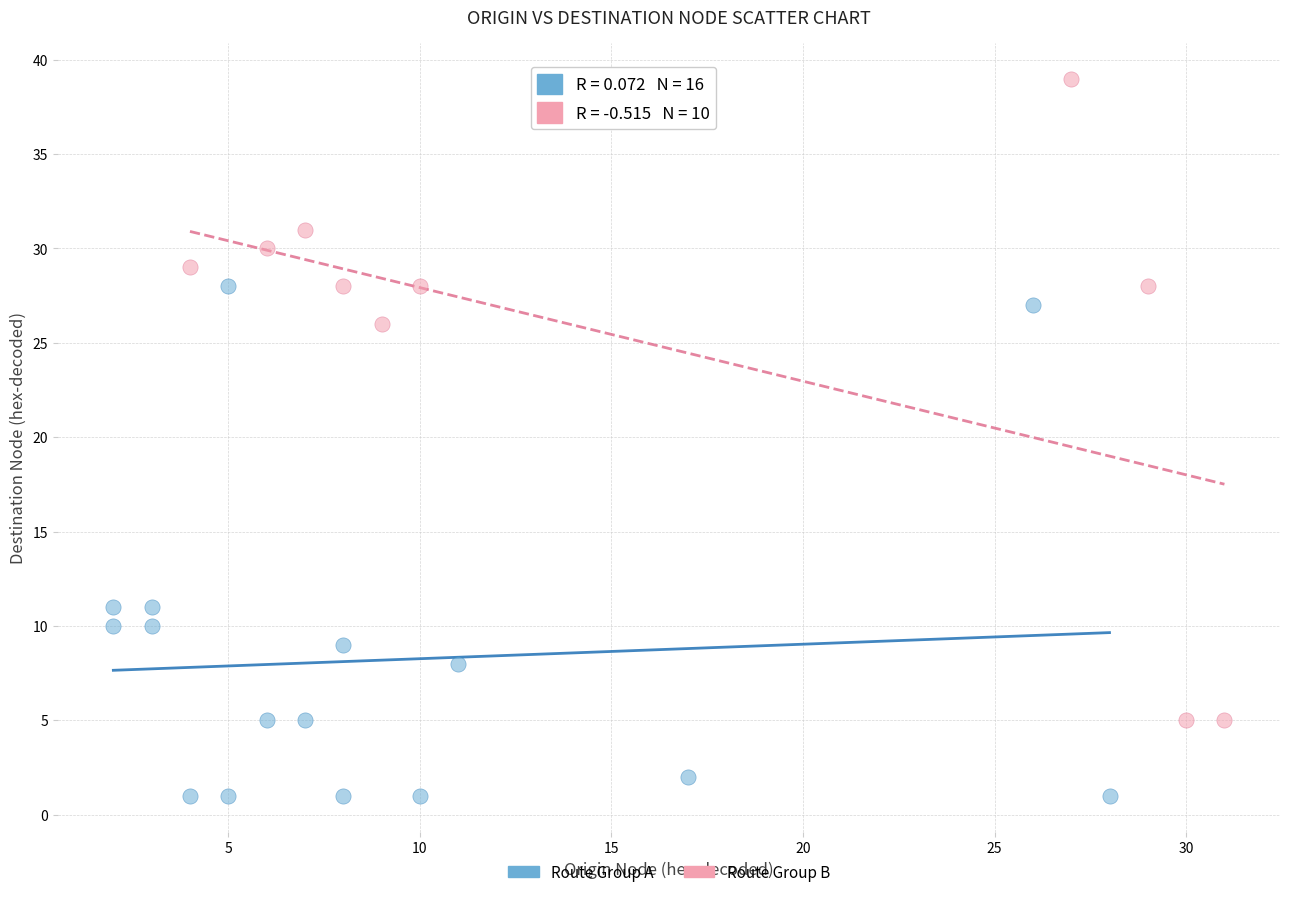

Which series has the largest Y range (max minus min)?

Route Group B